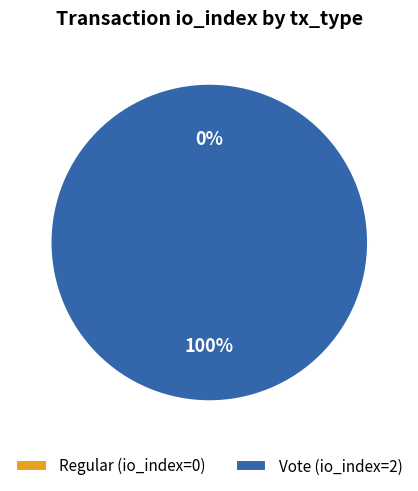

To the nearest percent, what is the difference between the Vote and Regular slice percentages?

100%